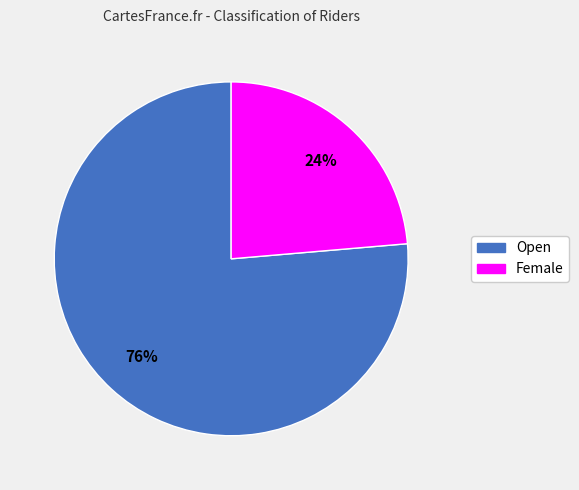

Which slice is the largest?

Open